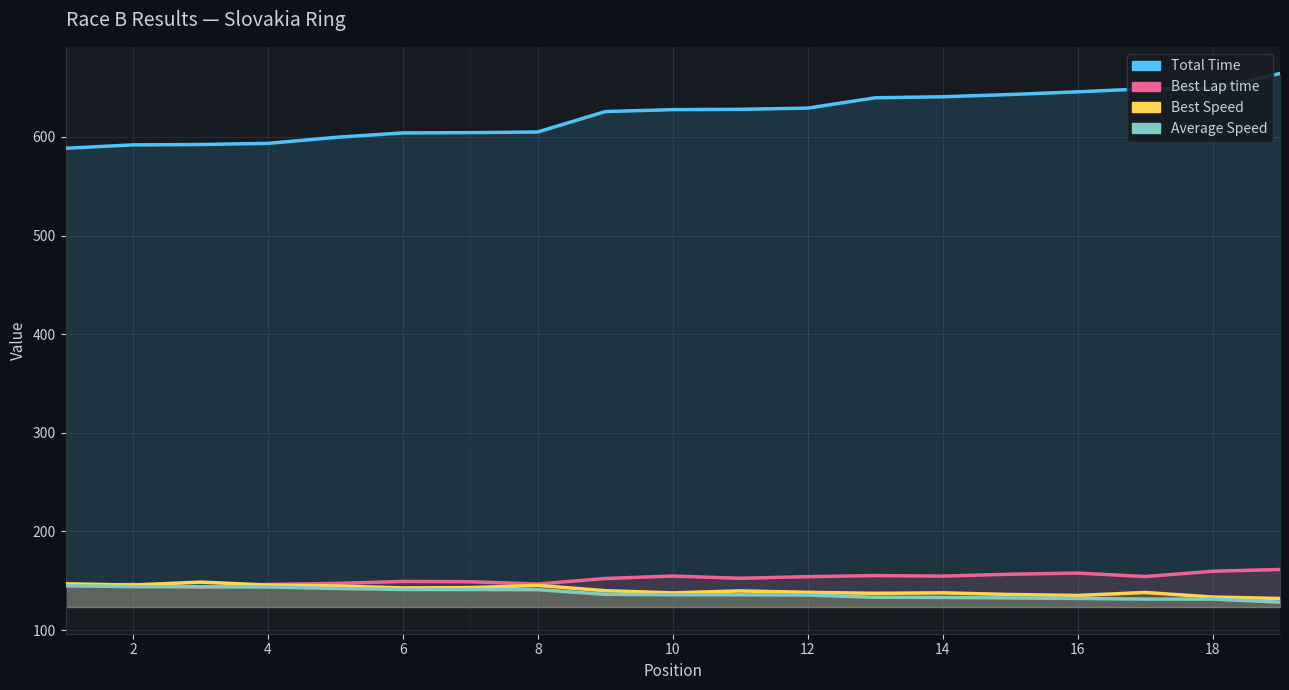

In Best Speed, how many points are lower than both neighbors (excluding endpoints)?

5